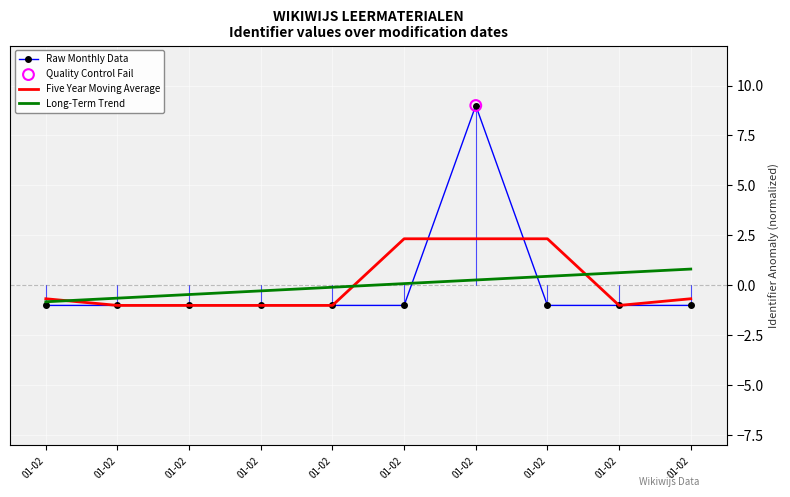

At which category is the sum across all series the highest?

01-02